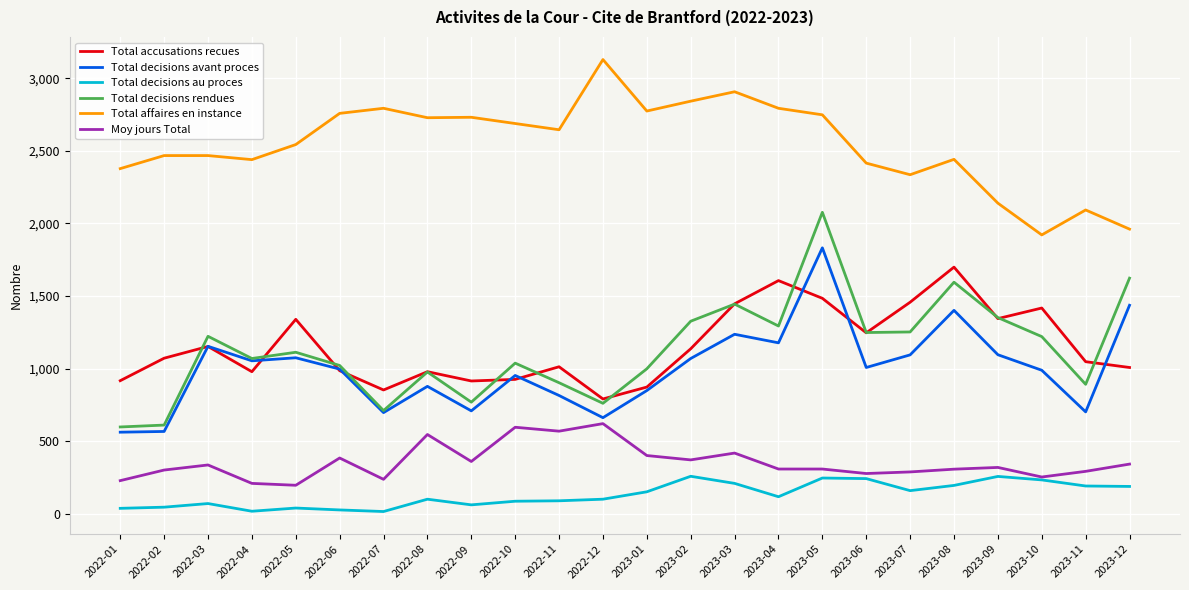

Which series changed the most between 2022-06 and 2023-04?

Total accusations recues